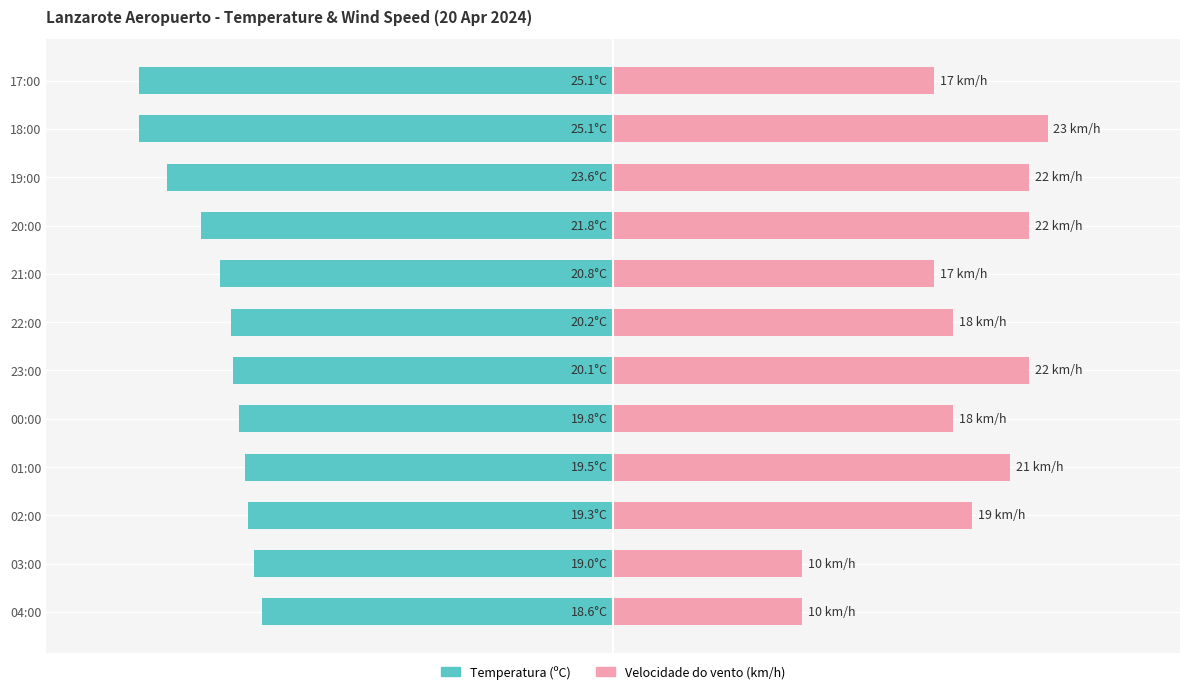

The value of Velocidade do vento (km/h) at 02:00 is 13.1. True or false?

False